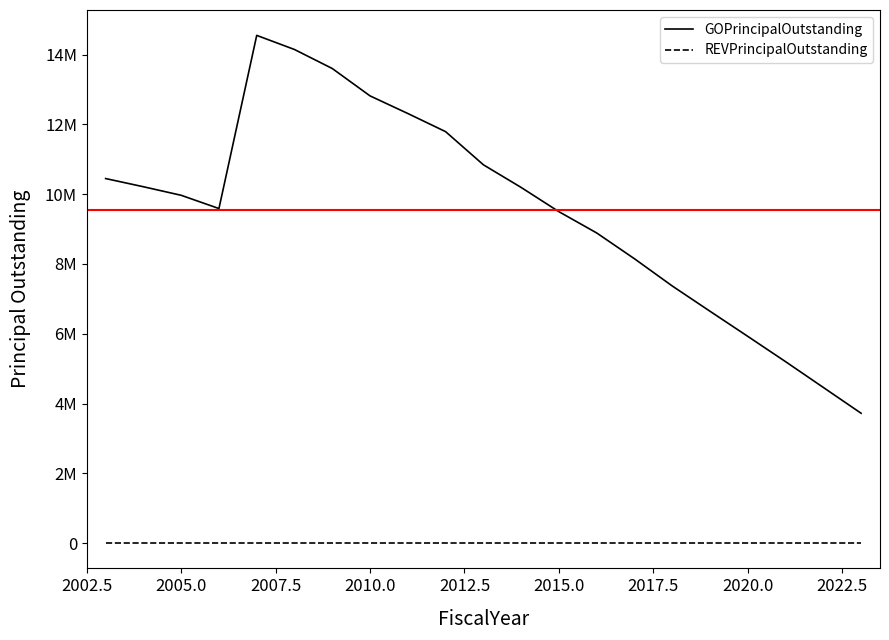

What are all the series names shown in the legend?

GOPrincipalOutstanding, REVPrincipalOutstanding